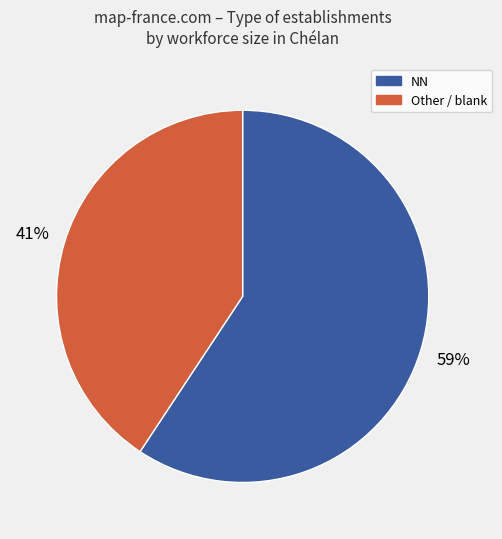

To the nearest percent, what is the average slice percentage?

50%